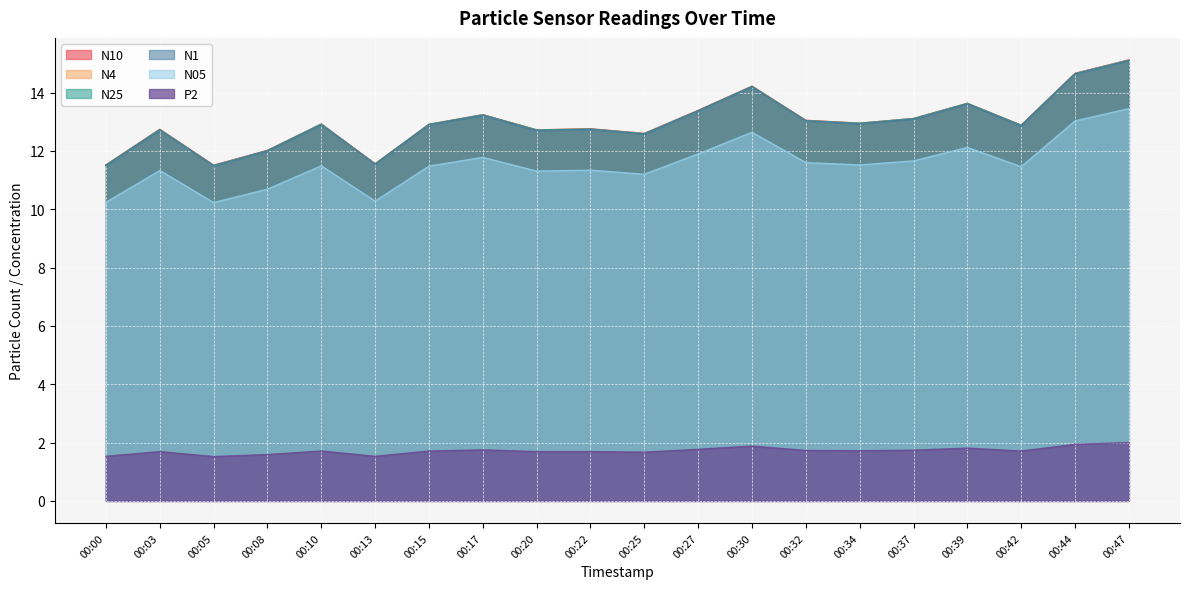

Does the chart display data point markers on the line(s)?

No